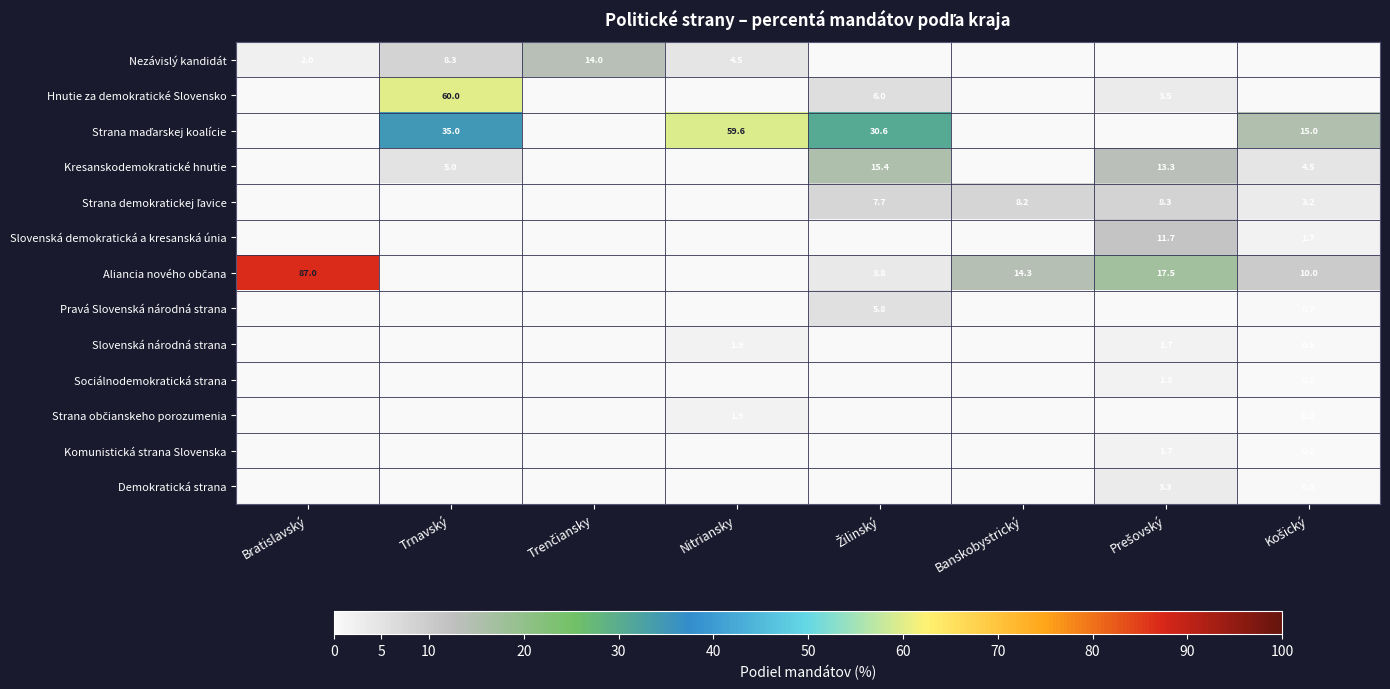

The value of Kresanskodemokratické hnutie at Trnavský is 5.0. True or false?

True